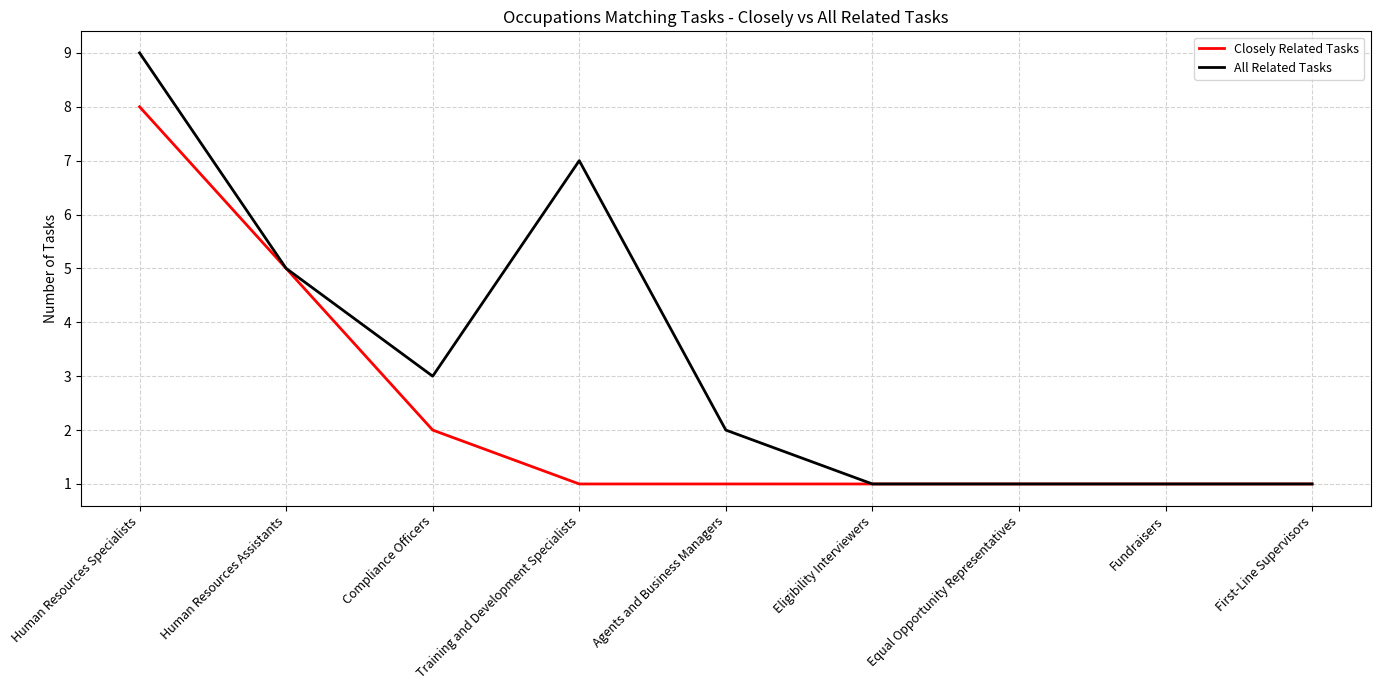

What position from the right is Training and Development Specialists?

6